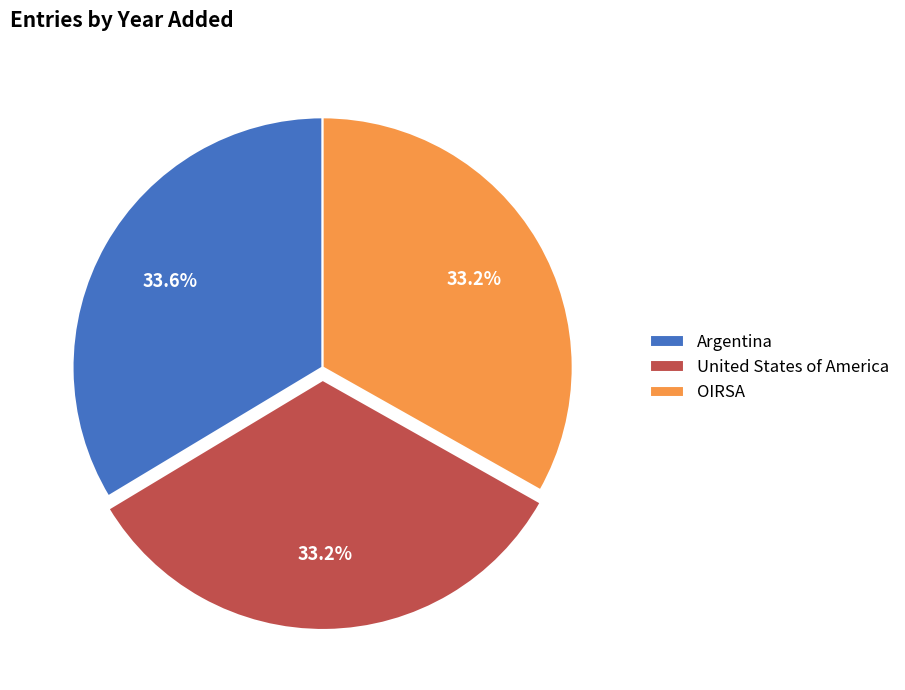

How many segments does this pie chart have?

3